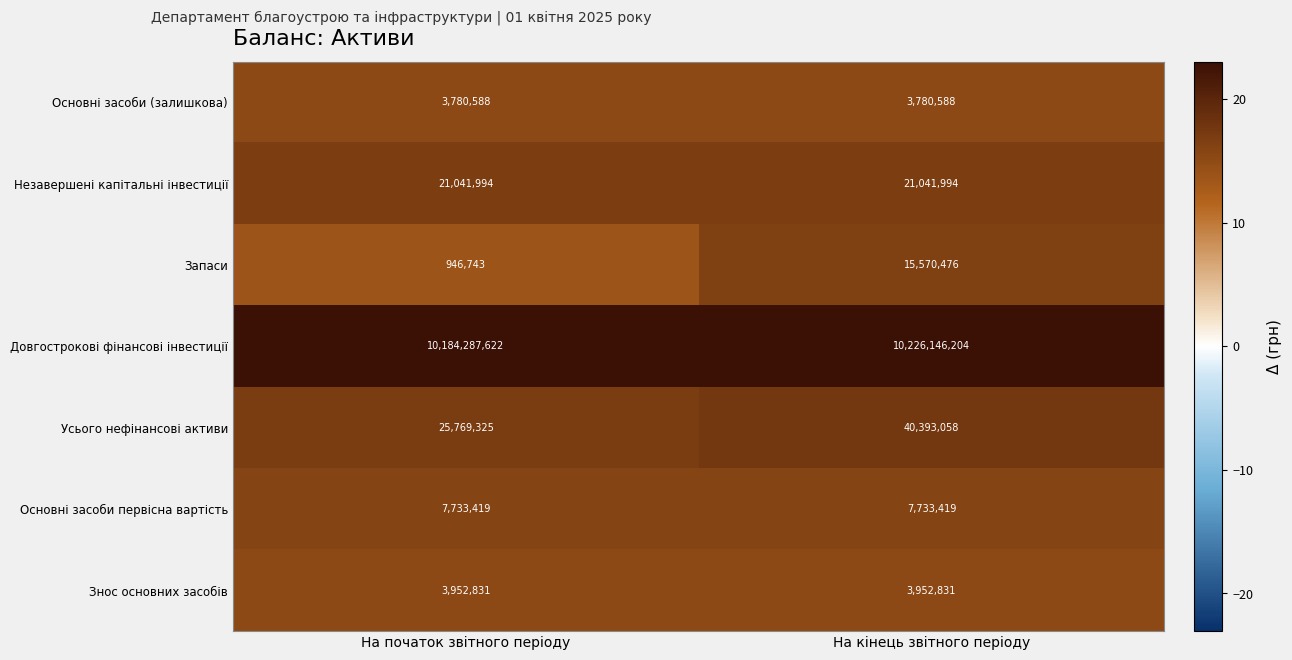

What is the spread (max minus min) of values at На кінець звітного періоду?

10222365616